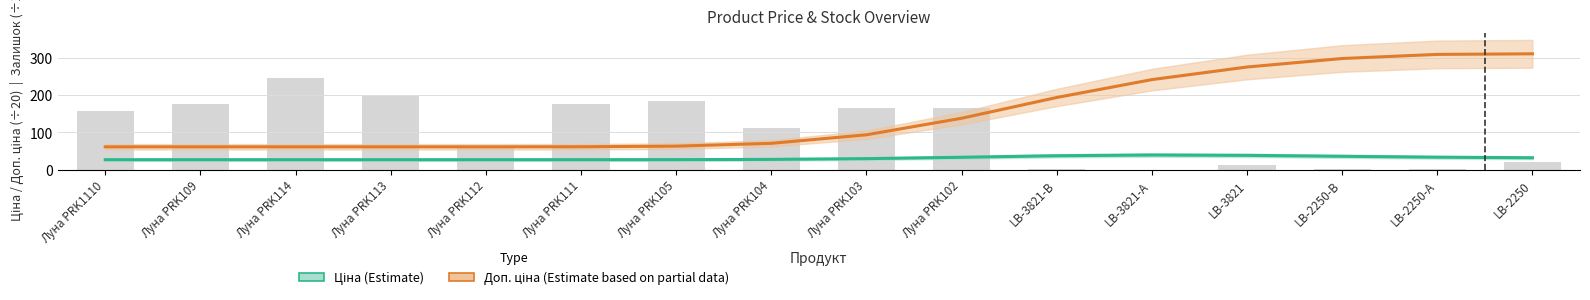

The value of Доп. ціна (Partial) at Луна PRK102 is 138.2. True or false?

True